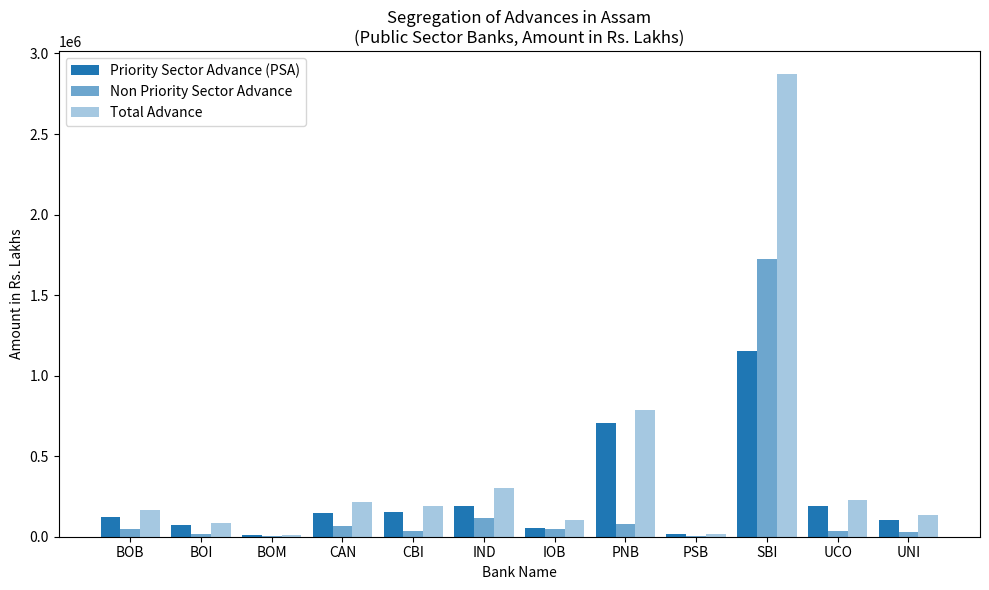

What is the maximum value for Non Priority Sector Advance?

1721775.8